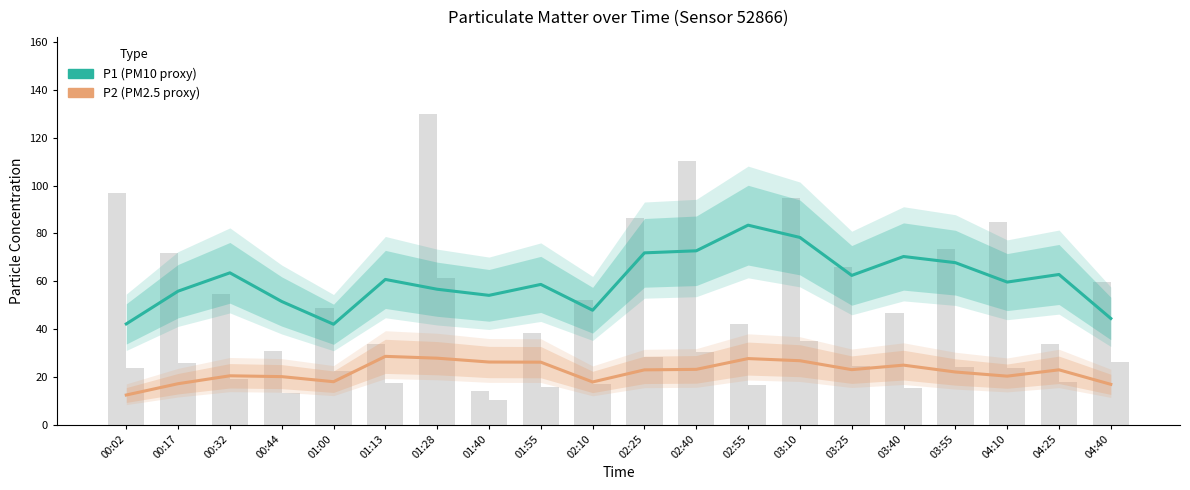

Is the value of P1 (PM10 proxy) at 03:25 greater than the value of P2 (PM2.5 proxy) at 02:10?

Yes